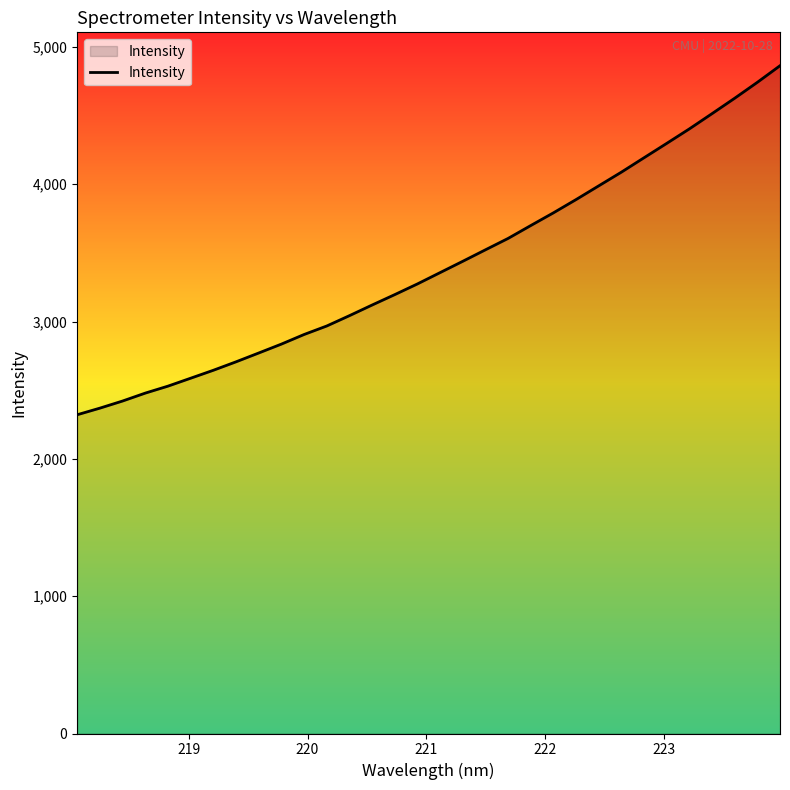

How many lines are shown in the chart?

1